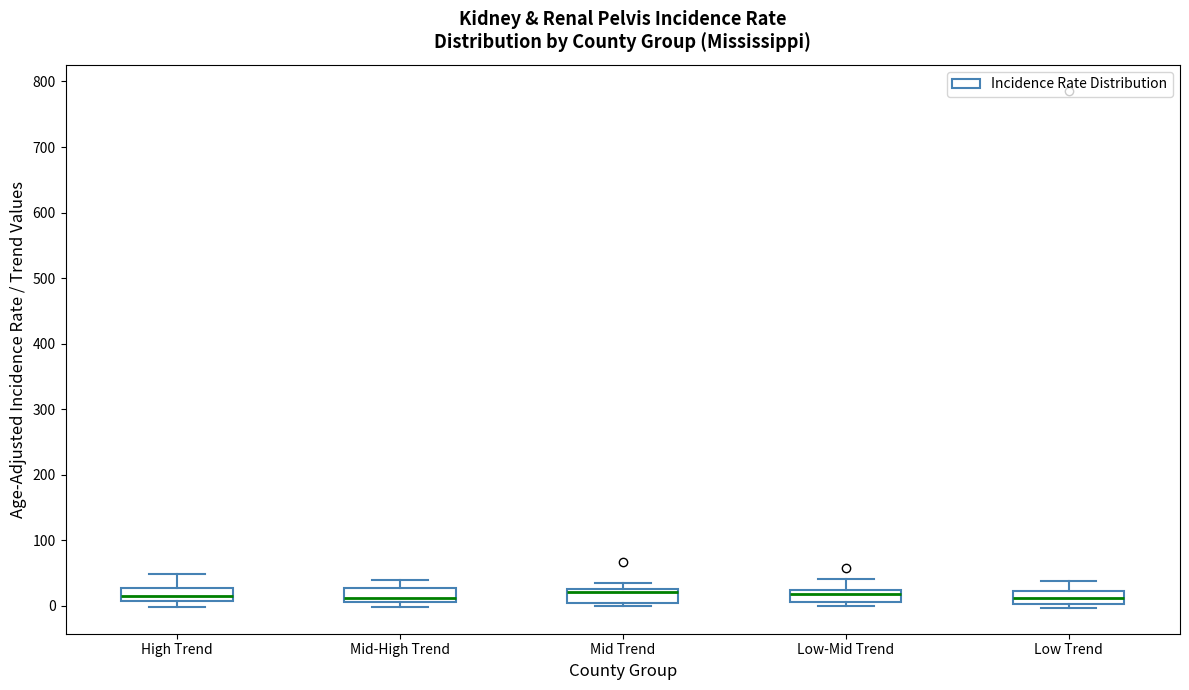

Where is the lower edge of the box for Mid Trend on the y-axis? The values are not printed on the chart, so give them approximately, as read against the axis.

0